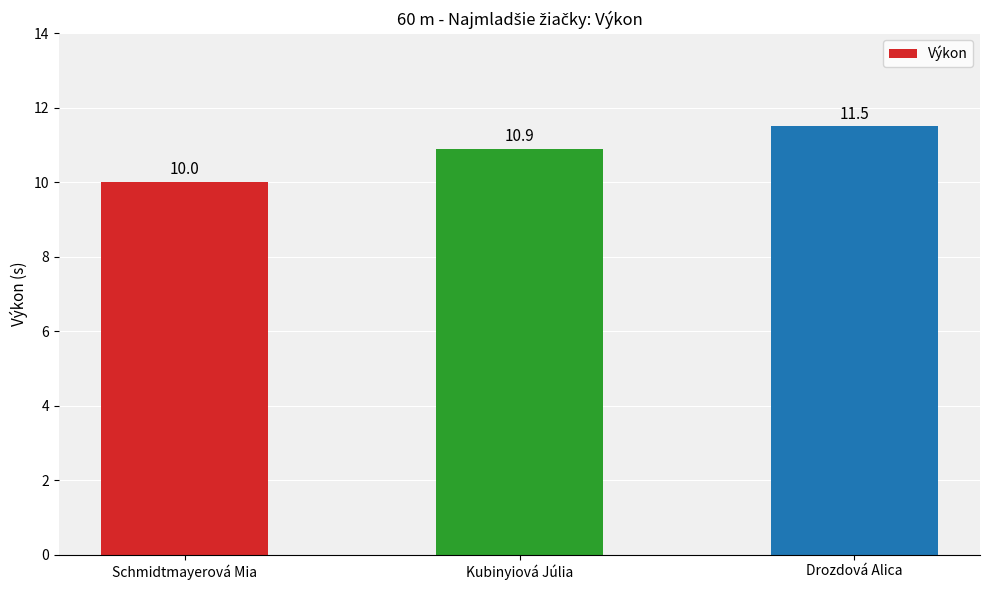

What position from the right is Kubinyiová Júlia?

2